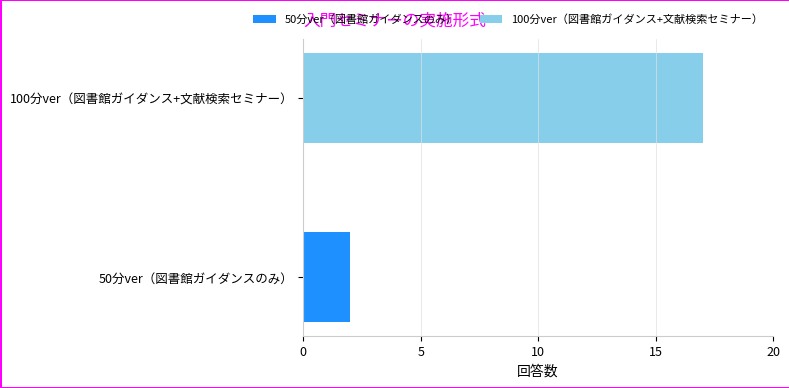

List the series in order of their overall mean, lowest first.

50分ver（図書館ガイダンスのみ）, 100分ver（図書館ガイダンス+文献検索セミナー）